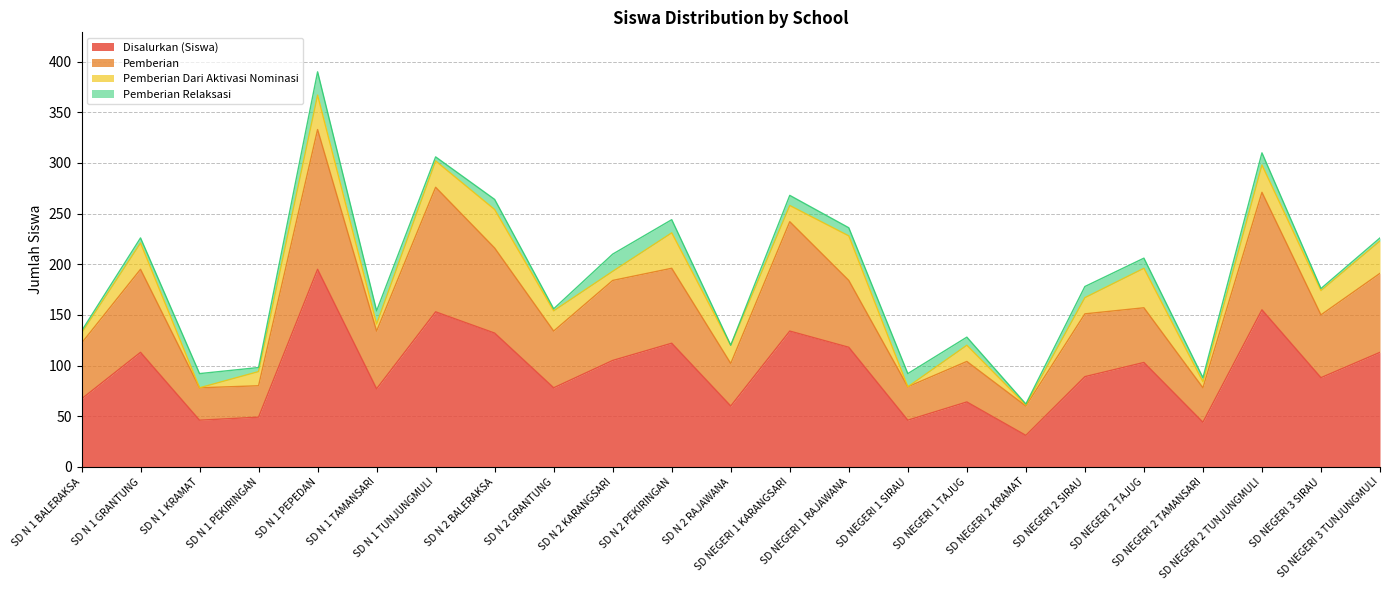

What are all the series names shown in the legend?

Disalurkan (Siswa), Pemberian, Pemberian Dari Aktivasi Nominasi, Pemberian Relaksasi